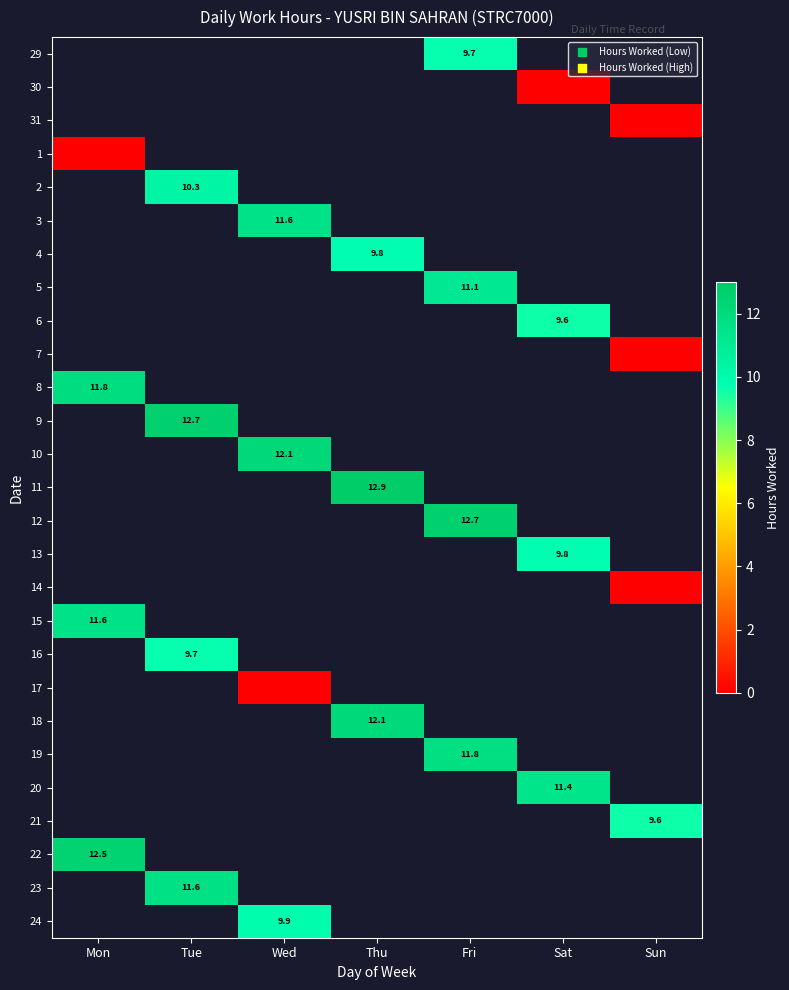

Is the value of 5 at Thu greater than the value of 1 at Sun?

No